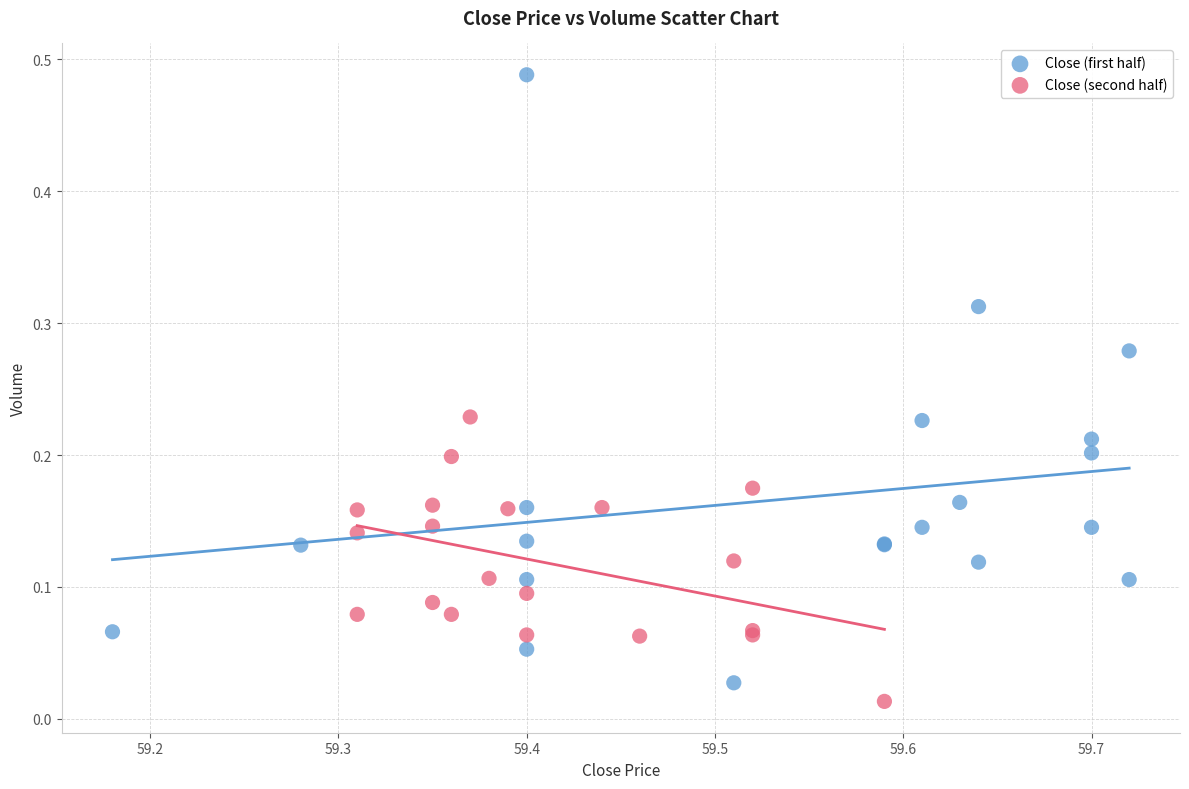

Which series has the largest Y range (max minus min)?

Close (first half)